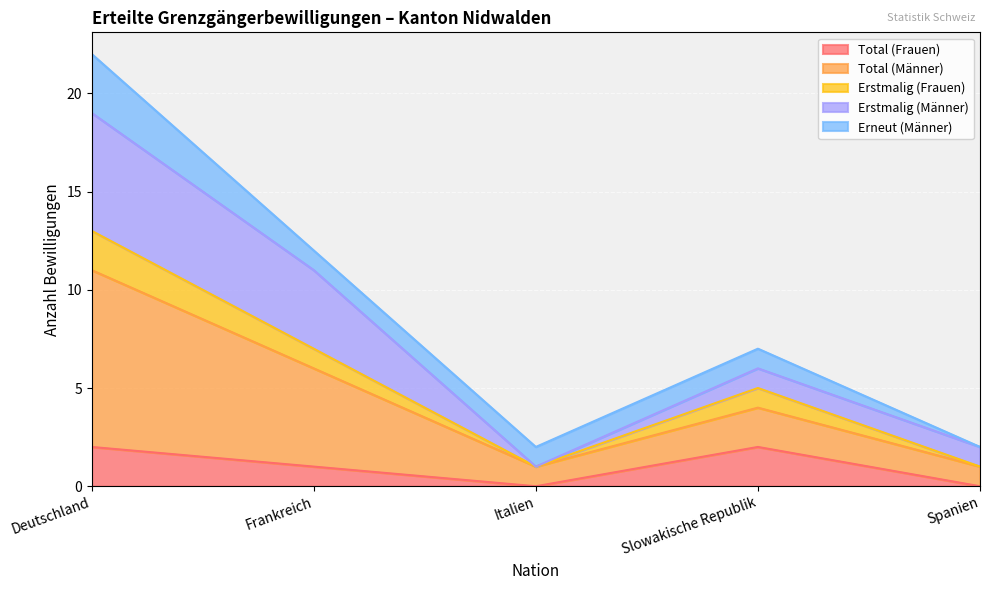

What is the label of the 1st point from the left?

Deutschland